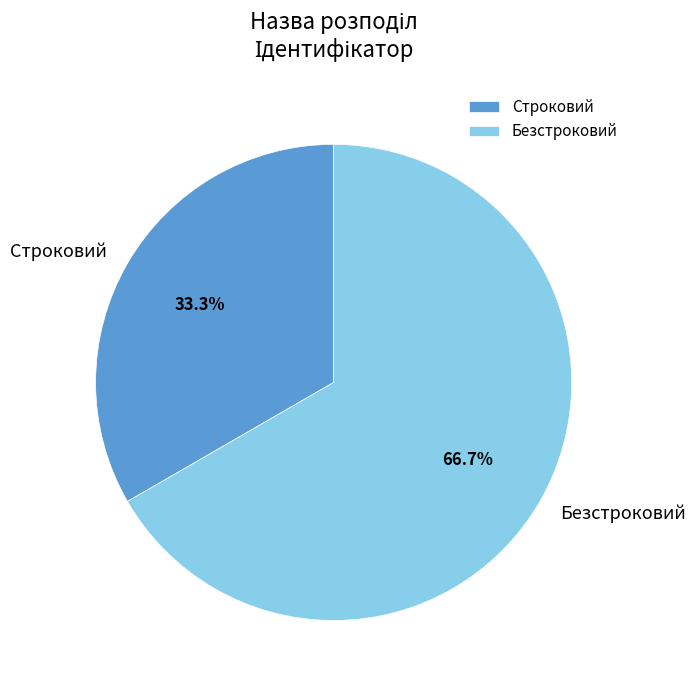

How many segments does this pie chart have?

2